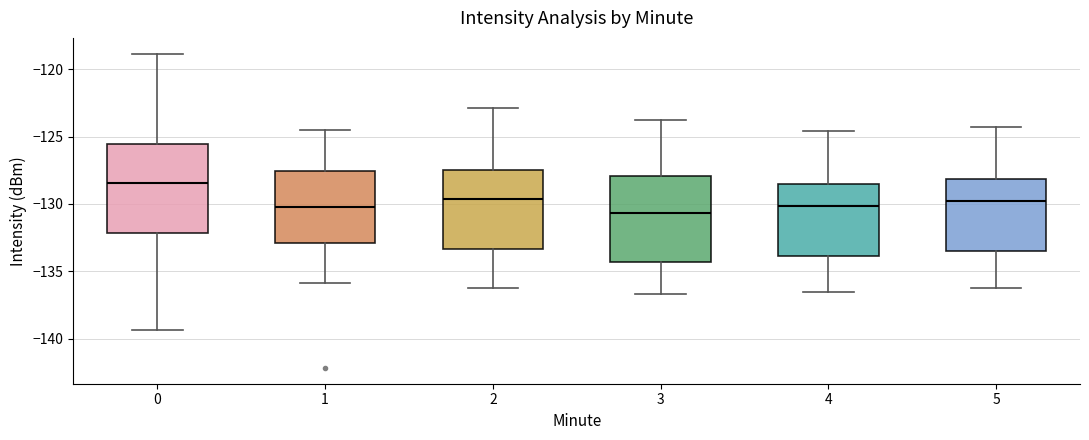

Where is the lower edge of the box at x = 0 on the y-axis? The values are not printed on the chart, so give them approximately, as read against the axis.

-132.0